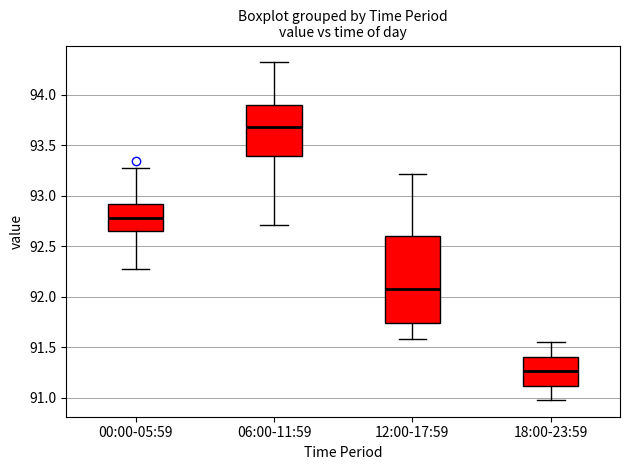

Comparing the boxes themselves (not the whiskers), which one is the tallest?

12:00-17:59